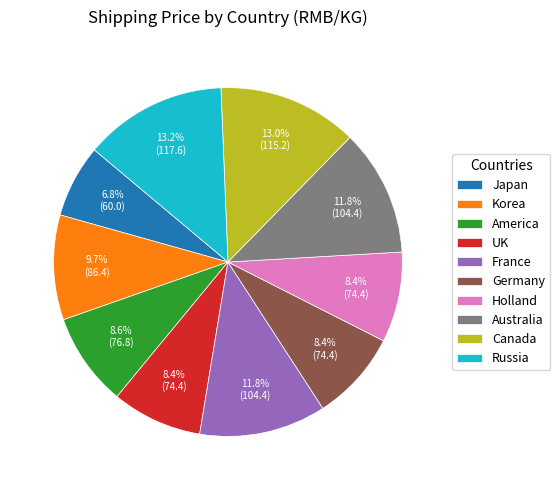

How many segments does this pie chart have?

10